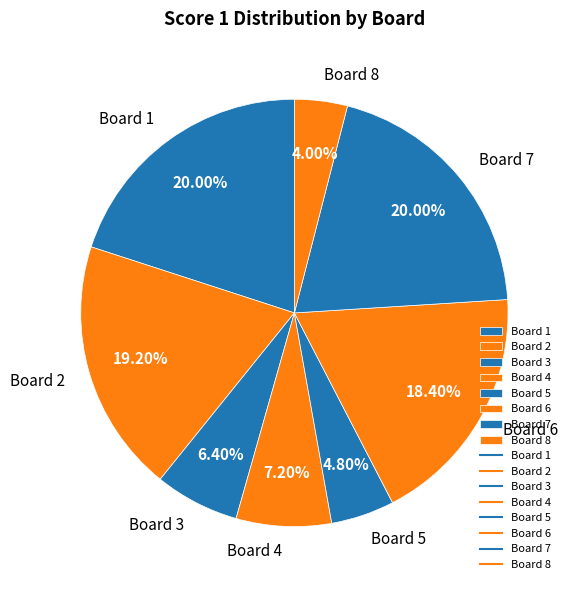

To the nearest percent, what is the combined percentage of Board 5 and Board 3?

11%